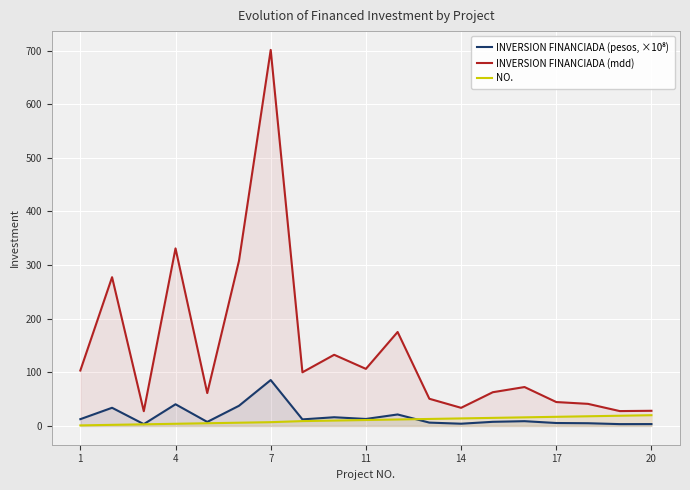

True or false: NO. and INVERSION FINANCIADA (mdd) intersect in this chart.

False